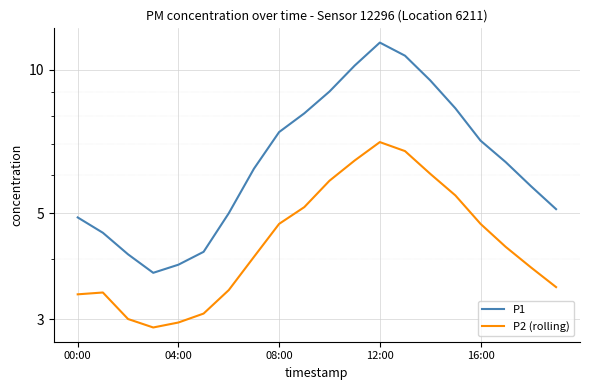

True or false: P1 and P2 (rolling) intersect in this chart.

False